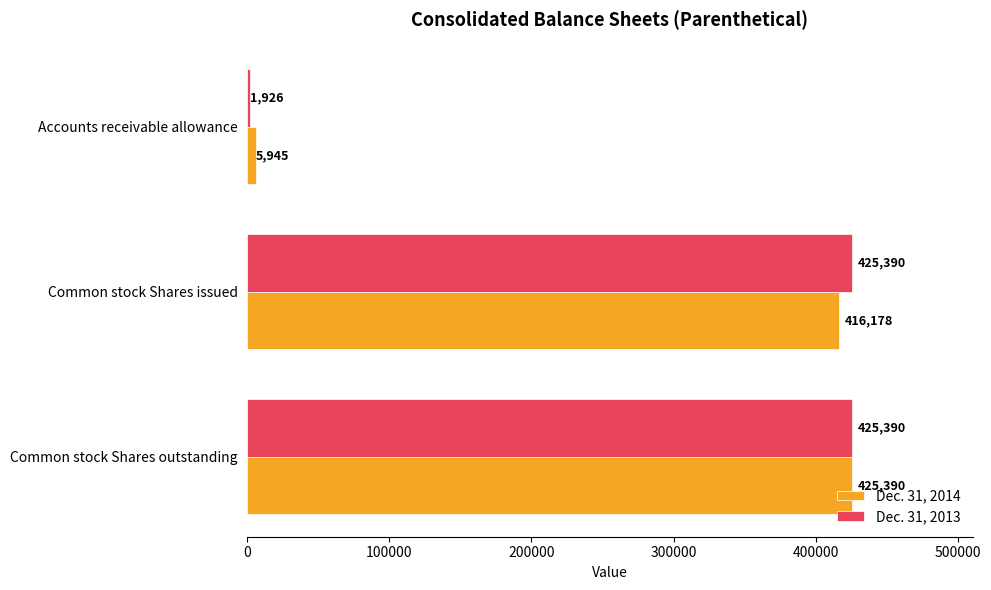

Which series has the largest total across all categories?

Dec. 31, 2013